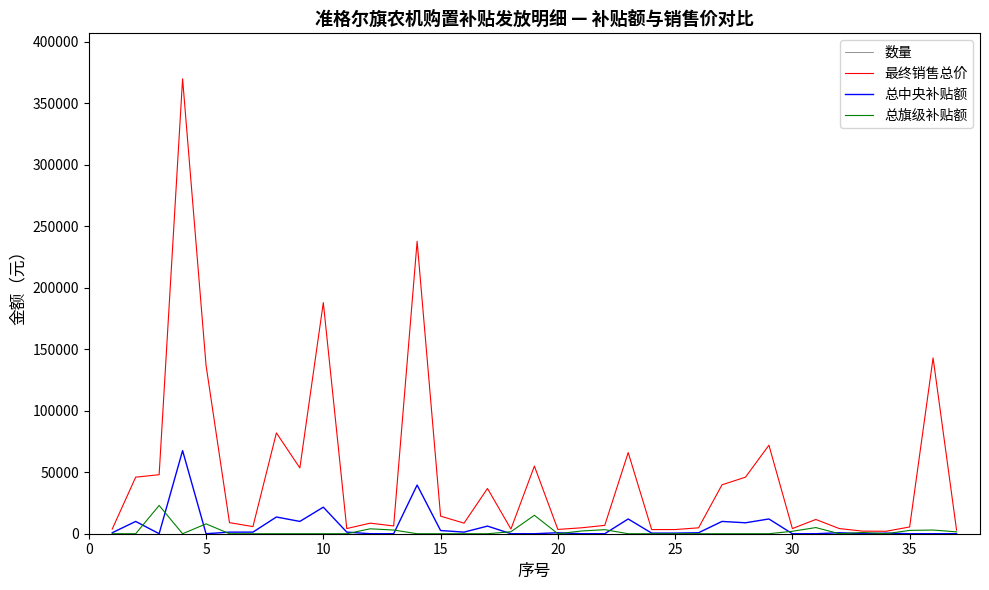

What is the maximum value for 总中央补贴额?

67600